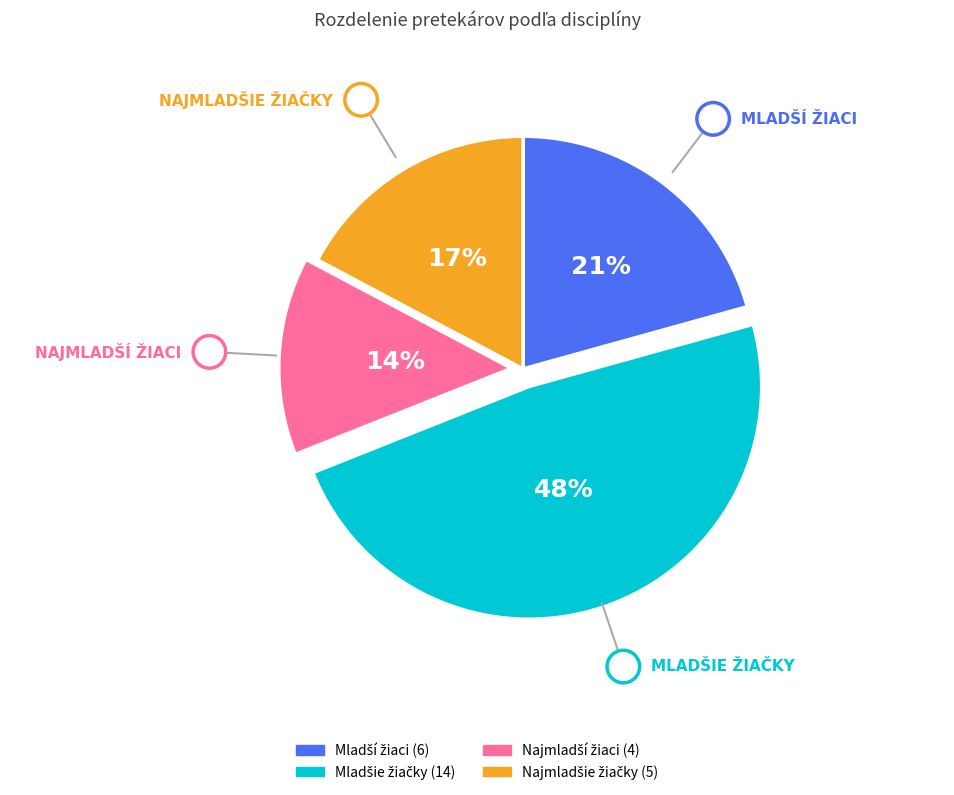

Does any single category account for the majority?

No